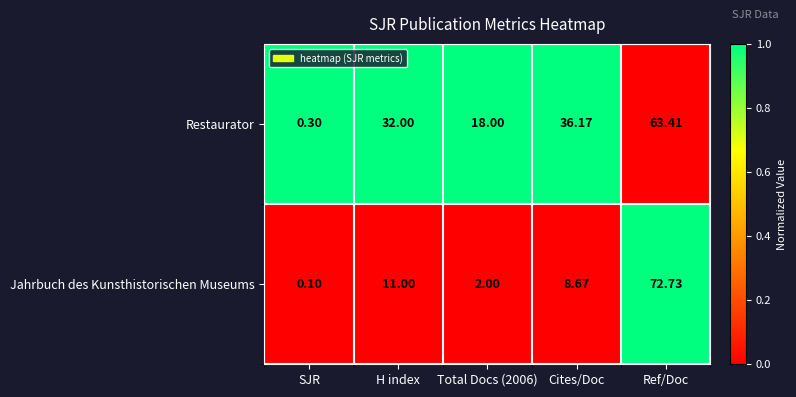

Which series changed the most between SJR and Ref/Doc?

Jahrbuch des Kunsthistorischen Museums